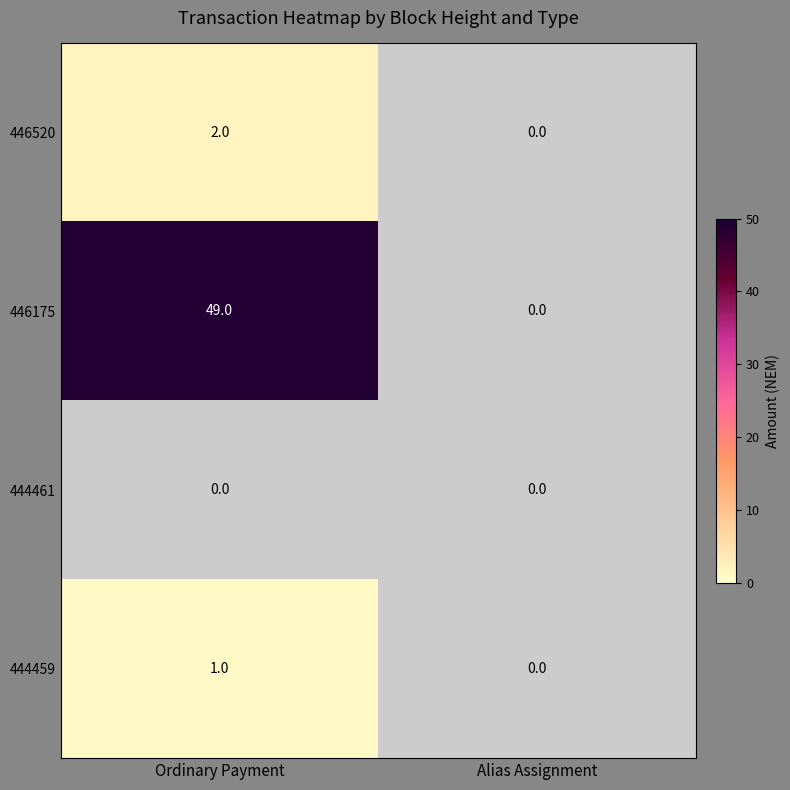

The 446520 series shows 2 at Ordinary Payment. True or false?

True